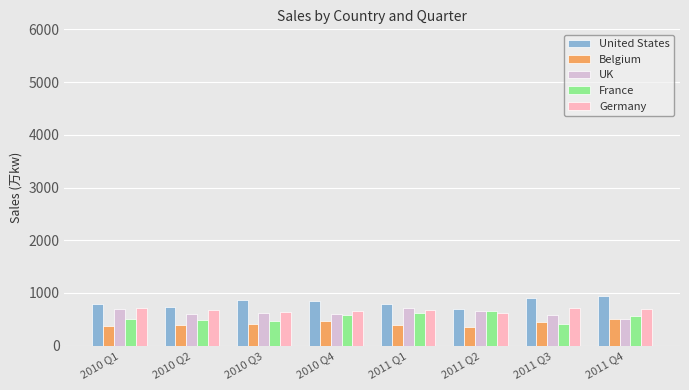

What is the total value across all series at 2011 Q4?

3220